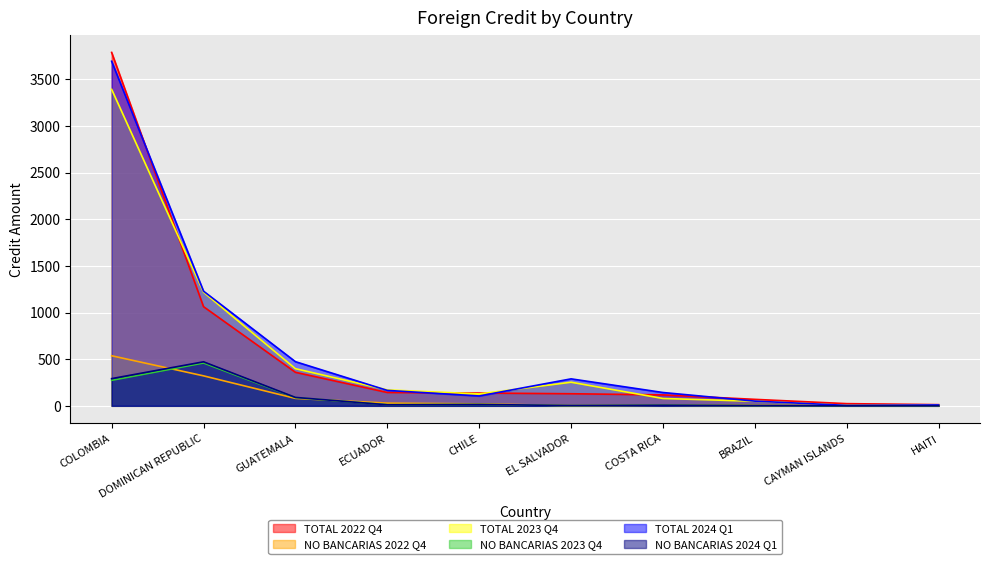

Where do TOTAL 2022 Q4 and TOTAL 2024 Q1 first cross each other?

COLOMBIA and DOMINICAN REPUBLIC